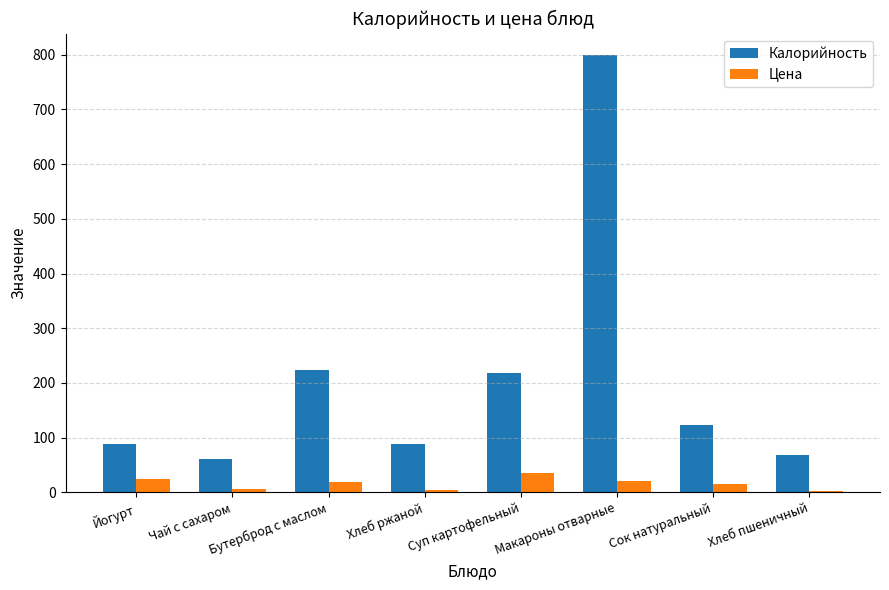

Is the value of Калорийность at Хлеб пшеничный greater than the value of Цена at Макароны отварные?

Yes